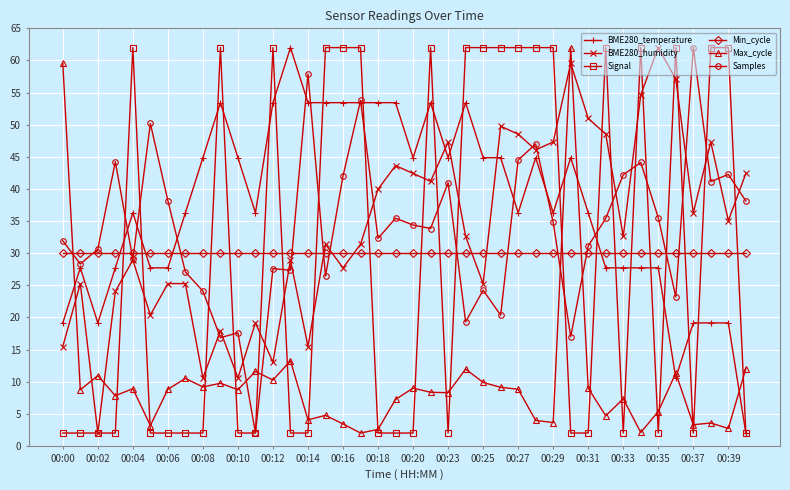

Which series ends up on top after the final intersection of Min_cycle and Signal?

Min_cycle